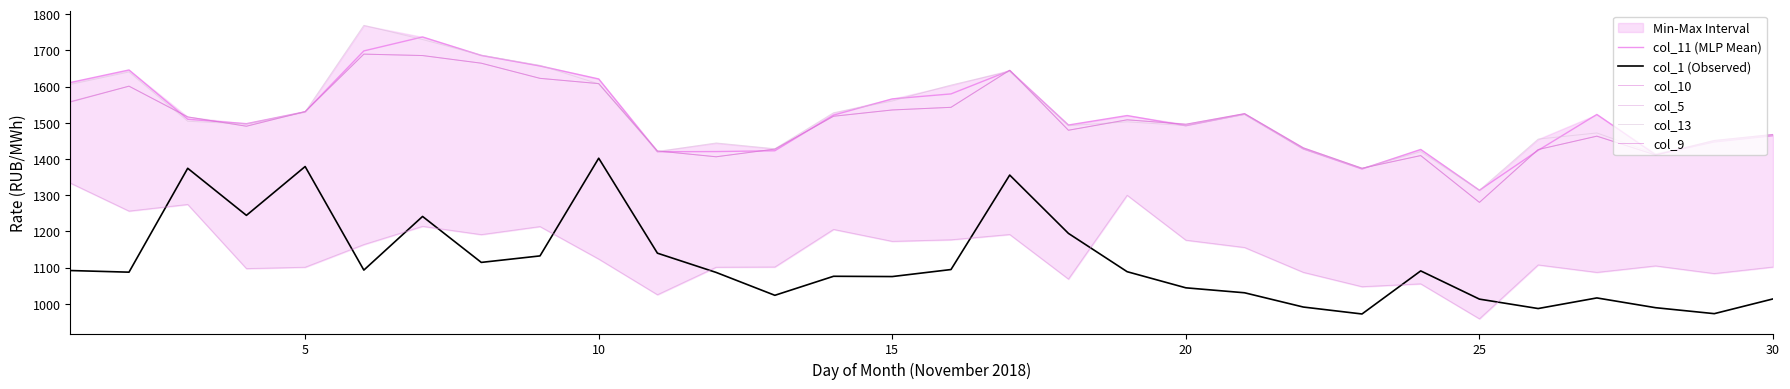

Reading left to right, extract all data points from this chart.

col_11 (MLP Mean): 1611.2	1645.9	1509.7	1497.5	1530.4	1698.5	1737.0	1686.1	1656.8	1621.1	1420.1	1420.5	1422.7	1521.2	1566.1	1579.8	1643.9	1493.8	1520.0	1491.9	1523.9	1428.0	1372.4	1426.3	1313.7	1423.9	1523.0	1411.6	1447.1	1464.3
col_1 (Observed): 1092.0	1087.4	1374.3	1244.3	1379.2	1093.2	1241.3	1114.4	1132.3	1402.2	1139.9	1086.7	1023.5	1076.1	1075.3	1094.7	1355.6	1194.5	1088.7	1044.2	1030.5	991.1	971.9	1090.9	1013.0	987.0	1016.3	989.3	972.8	1013.5
col_10: 1558.4	1601.1	1516.3	1490.5	1530.8	1689.6	1685.7	1664.6	1622.7	1608.2	1422.2	1406.1	1427.4	1518.0	1535.4	1542.7	1645.2	1479.4	1508.2	1496.1	1525.4	1431.0	1374.6	1409.4	1280.2	1426.0	1463.0	1411.0	1451.2	1467.8
col_5: 1333.6	1256.1	1274.4	1097.2	1101.0	1163.7	1214.0	1191.1	1213.4	1123.7	1025.1	1101.1	1101.7	1205.5	1172.5	1176.8	1191.4	1068.3	1299.8	1175.8	1155.6	1087.0	1047.3	1055.2	958.5	1107.4	1086.8	1104.7	1083.6	1101.6
col_13: 1605.8	1640.3	1504.2	1496.6	1530.1	1769.2	1729.9	1686.7	1658.6	1607.4	1420.5	1444.3	1428.3	1527.8	1560.2	1604.2	1642.0	1492.0	1502.6	1492.2	1522.7	1427.5	1373.7	1420.3	1313.7	1454.9	1471.9	1414.3	1447.9	1465.6
col_9: 1557.1	1601.1	1516.3	1490.5	1530.8	1689.6	1685.7	1664.6	1622.7	1608.2	1422.2	1406.1	1427.4	1518.0	1535.4	1542.7	1645.2	1479.4	1508.2	1496.1	1525.4	1431.0	1374.6	1409.4	1280.2	1426.0	1463.0	1411.0	1451.2	1467.8